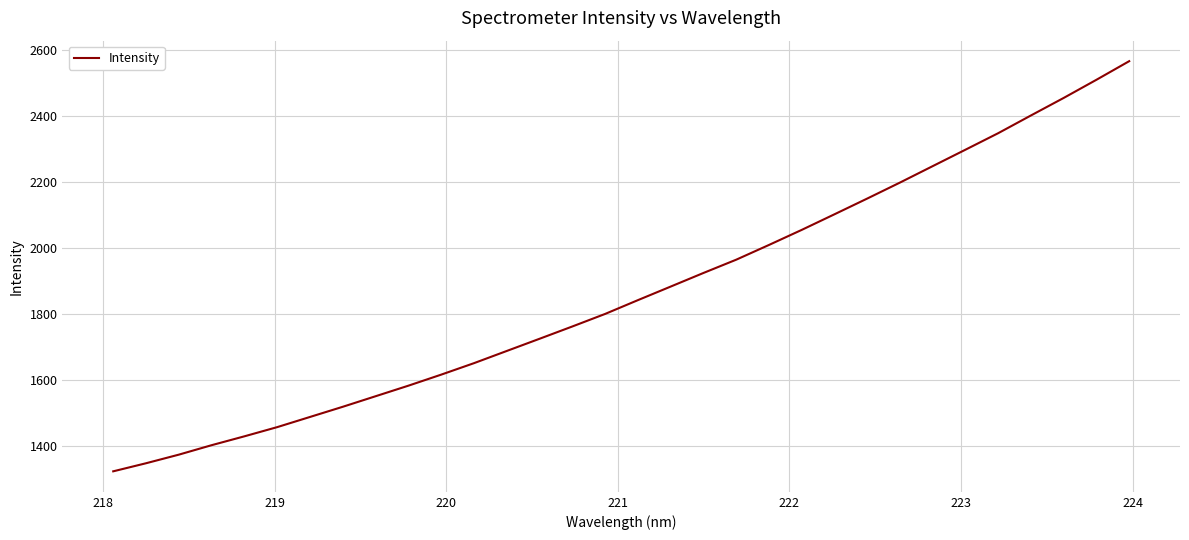

What is the greatest value displayed?

2567.3